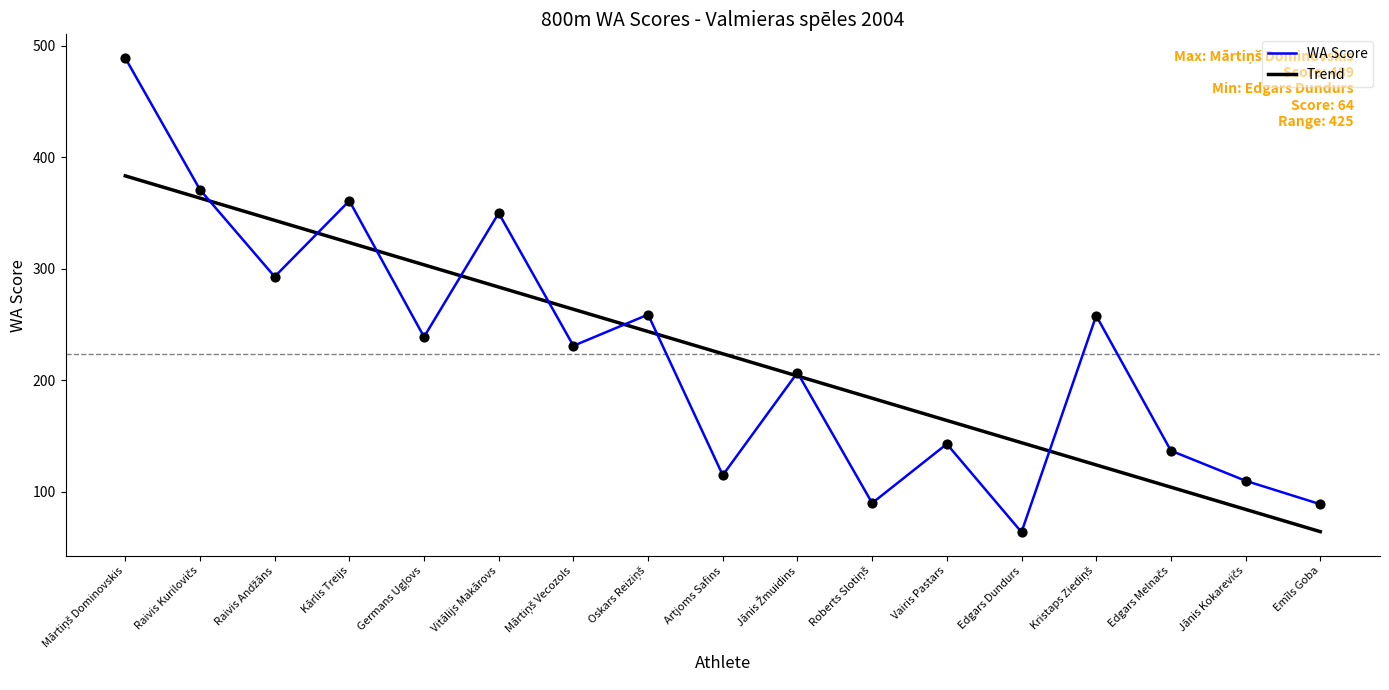

What is the difference between the highest and lowest values at Emīls Goba?

24.6